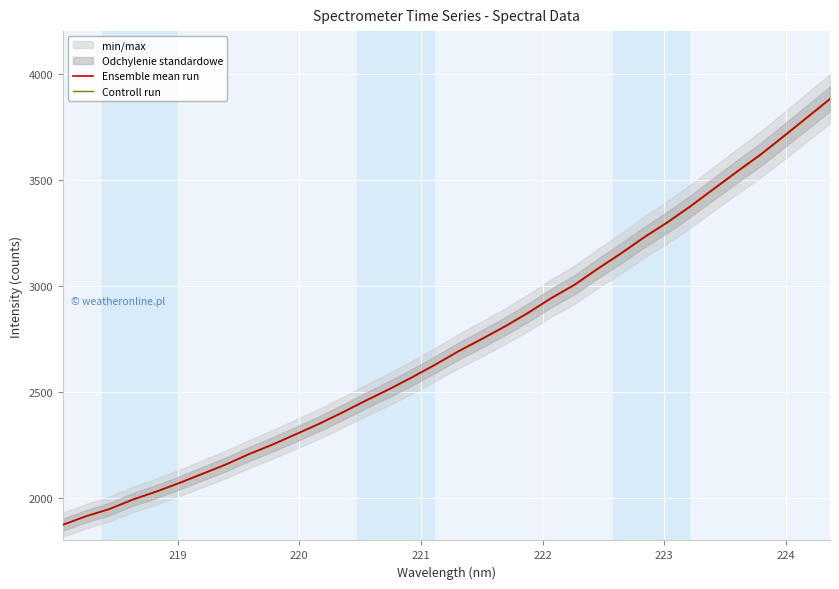

The Controll run series shows 1217.3 at 224. True or false?

False